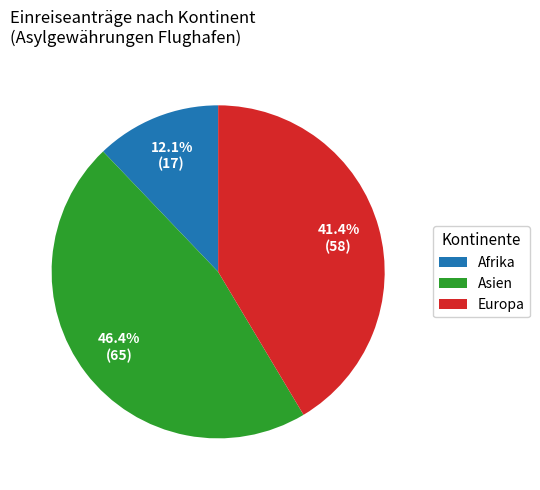

Is it true that Asien is 35% of the pie?

False